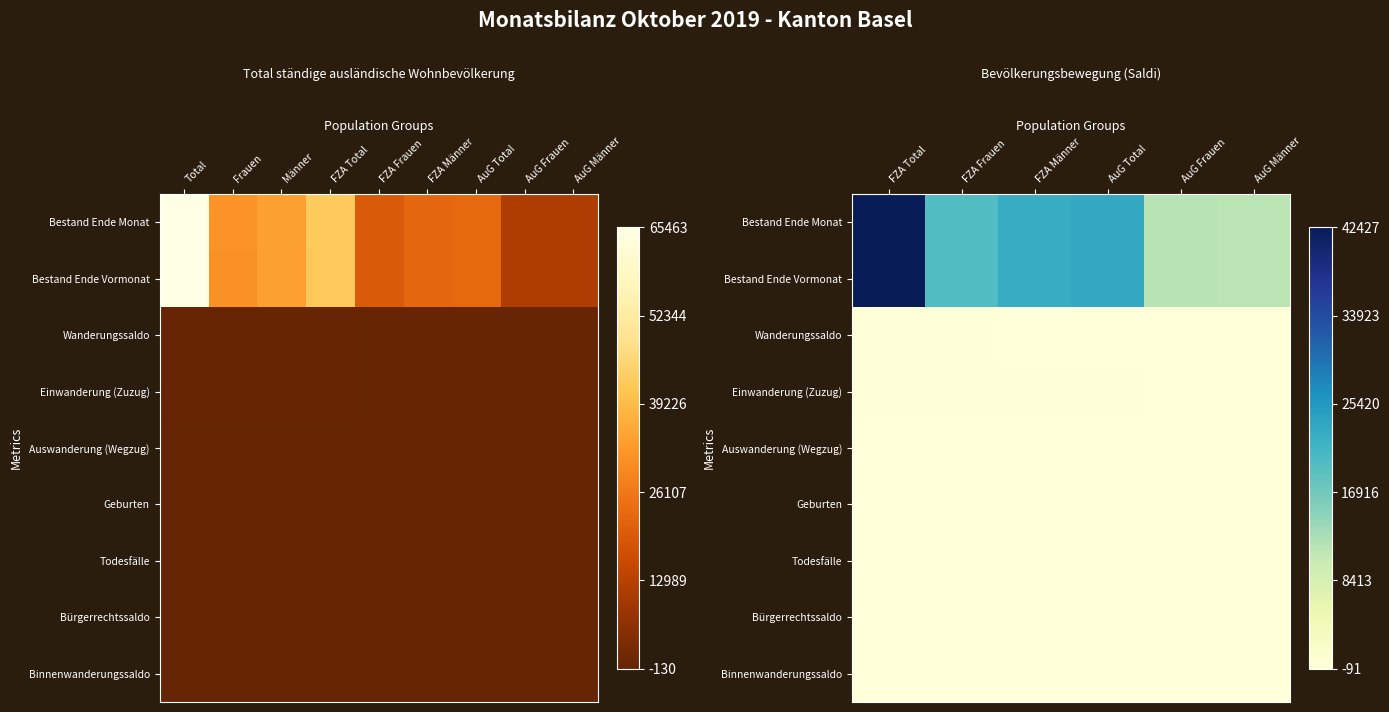

At AuG Frauen, list the series in order from largest to smallest.

Bestand Ende Monat, Bestand Ende Vormonat, Einwanderung (Zuzug), Wanderungssaldo, Binnenwanderungssaldo, Geburten, Auswanderung (Wegzug), Todesfälle, Bürgerrechtssaldo